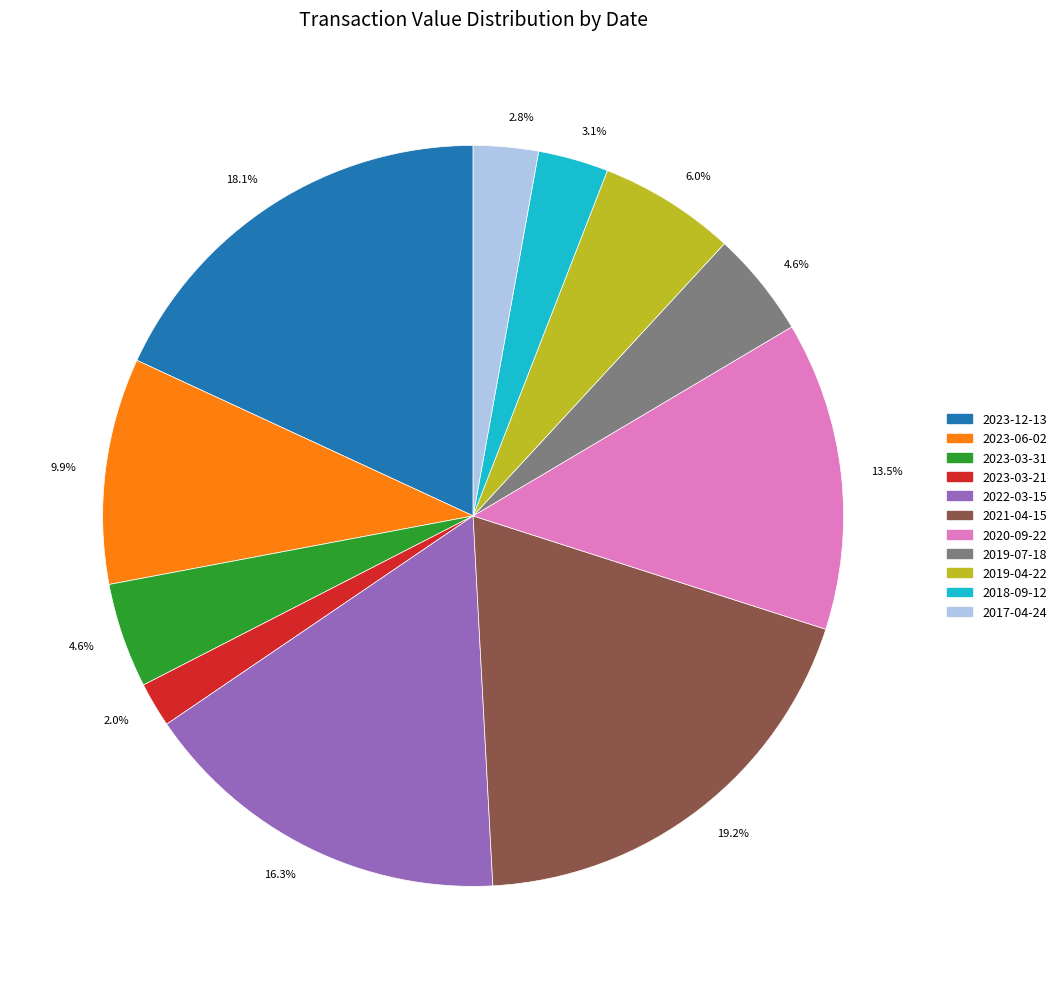

Which slice is the smallest?

2023-03-21